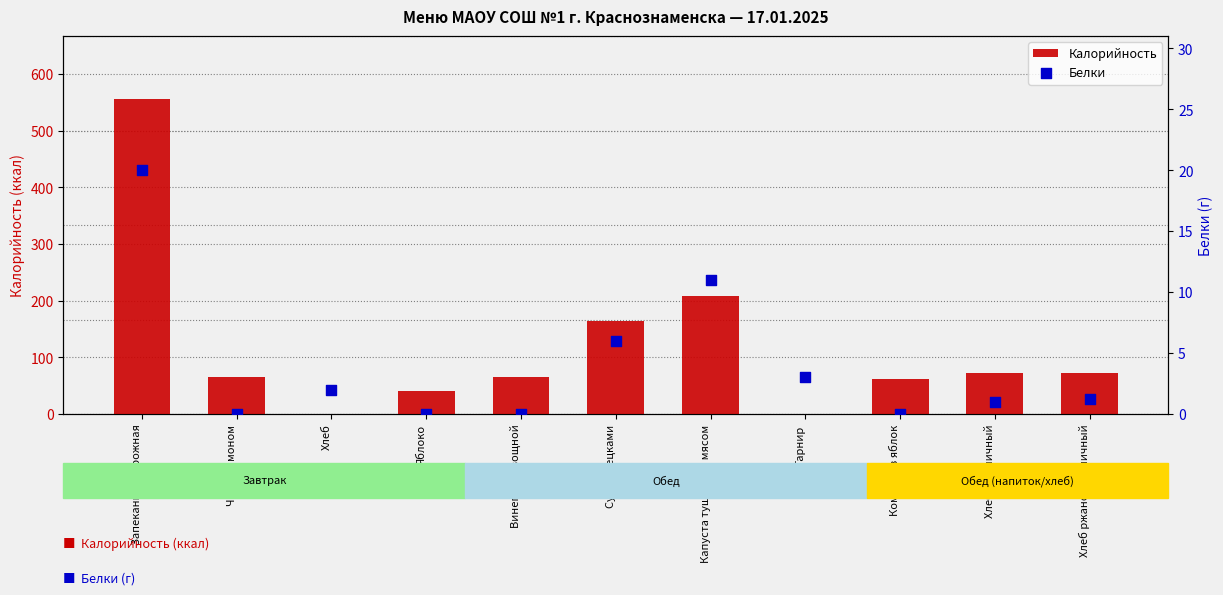

What is the total value across all series at Винегрет овощной?

66.0